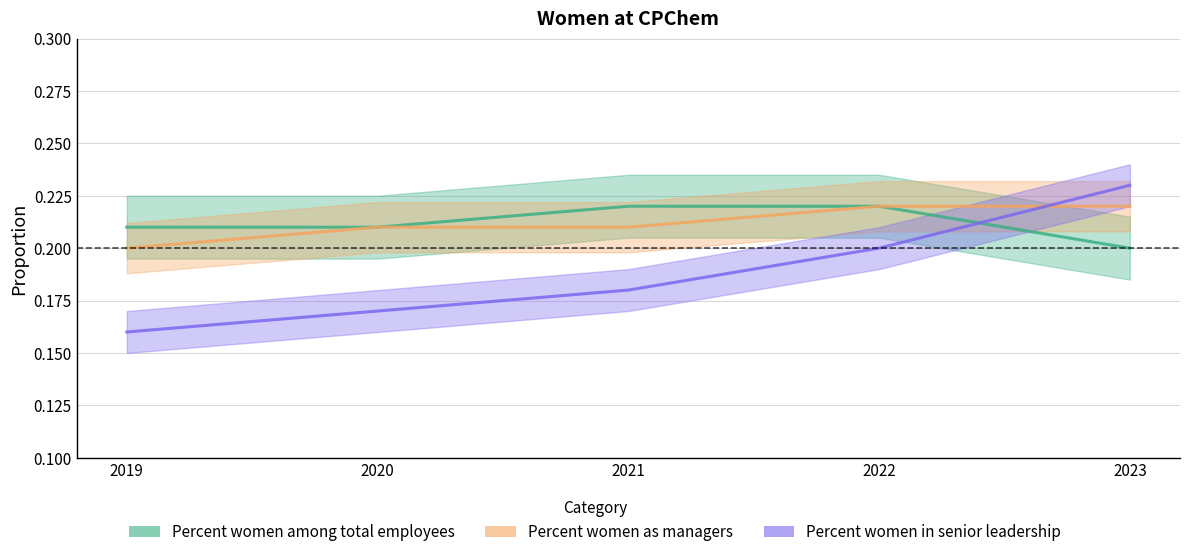

What is the average value of the Percent women in senior leadership series?

0.2